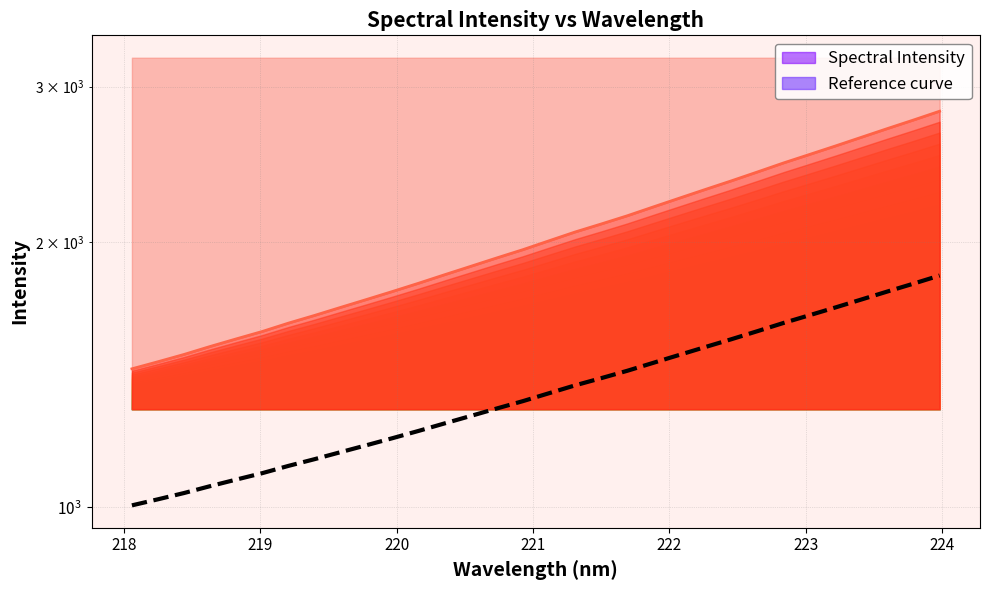

Reading left to right, list all the values displayed in this chart.

Spectral Intensity: 1435.8	1462.6	1490.7	1522.0	1552.5	1582.9	1617.7	1650.5	1685.5	1720.9	1757.4	1795.7	1836.0	1876.7	1918.4	1960.1	2005.9	2052.5	2095.8	2141.2	2191.3	2242.1	2293.8	2345.9	2400.9	2458.0	2513.1	2569.8	2628.9	2689.4	2750.1	2813.7
Reference curve: 1005.0	1021.1	1038.0	1056.8	1075.1	1093.3	1114.2	1133.9	1154.9	1176.1	1198.0	1221.0	1245.2	1269.6	1294.6	1319.6	1347.1	1375.1	1401.1	1428.3	1458.4	1488.9	1519.9	1551.1	1584.1	1618.4	1651.5	1685.4	1720.9	1757.2	1793.6	1831.8